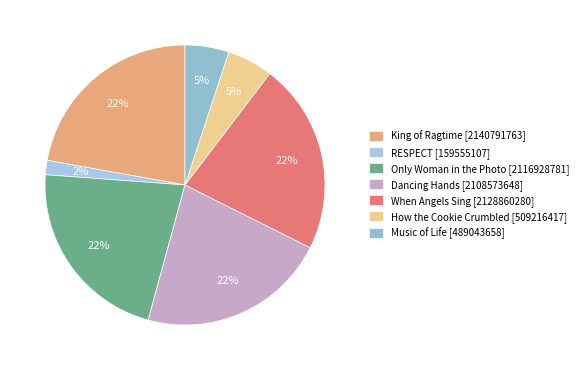

Which slice is the largest?

King of Ragtime